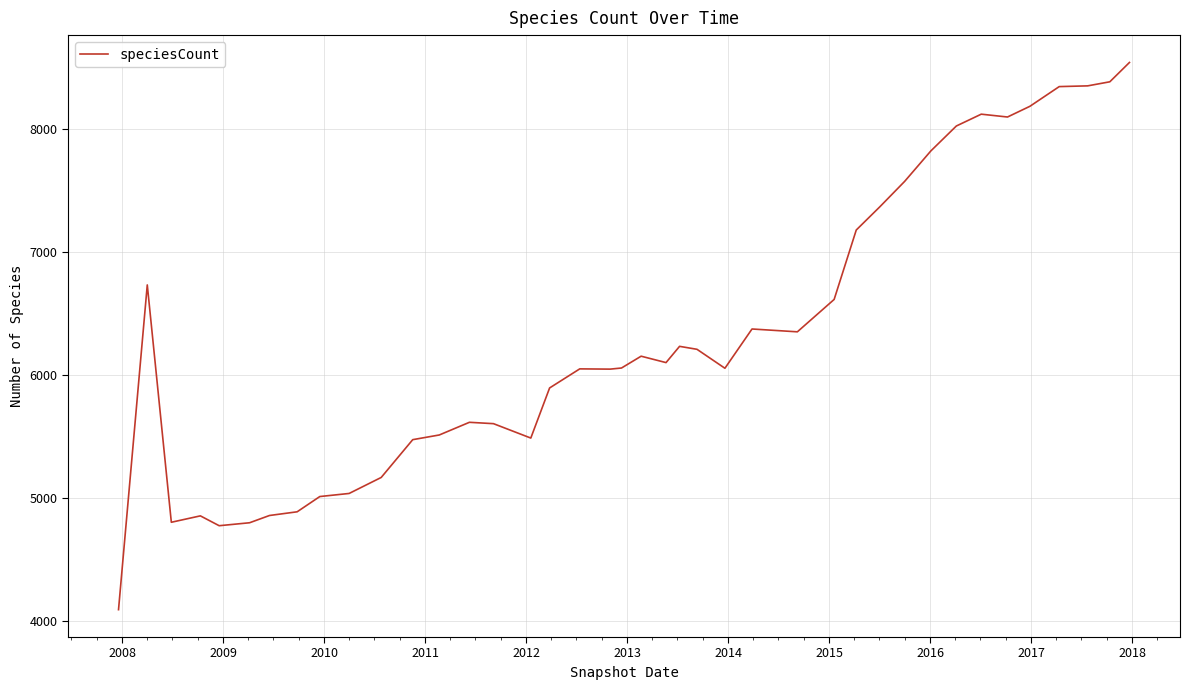

What is the difference between the maximum and second lowest values?

3763